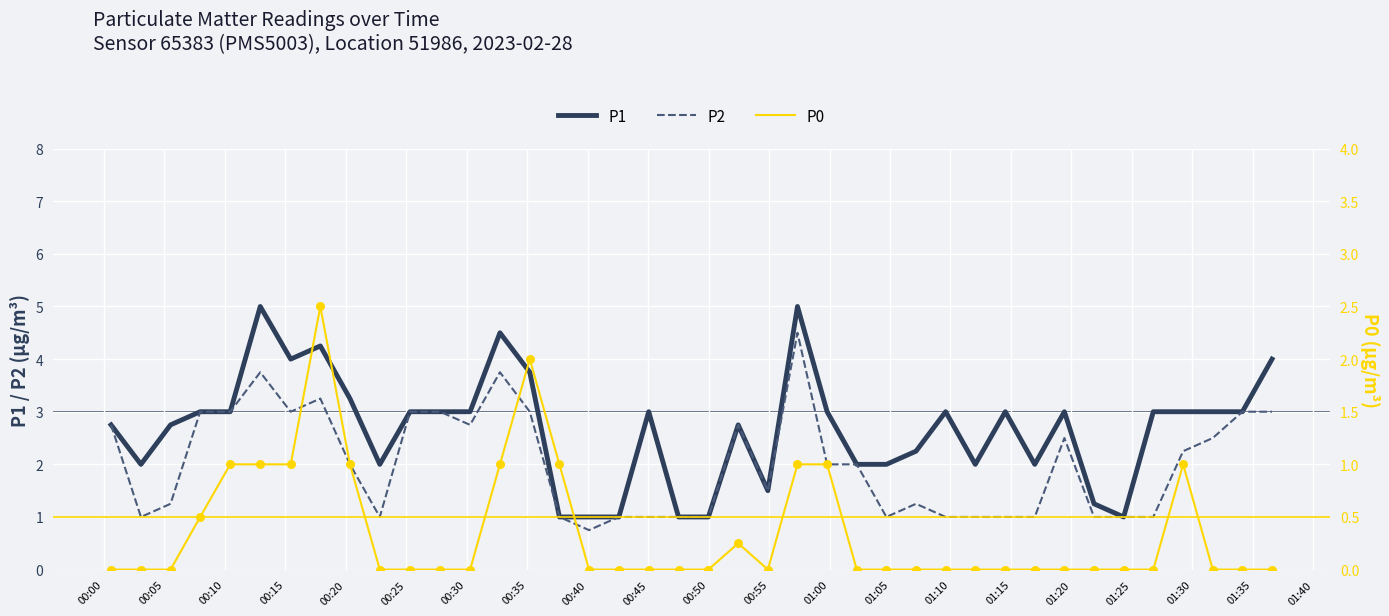

Is the value of P0 at 00:00 greater than the value of P2 at 01:10?

No